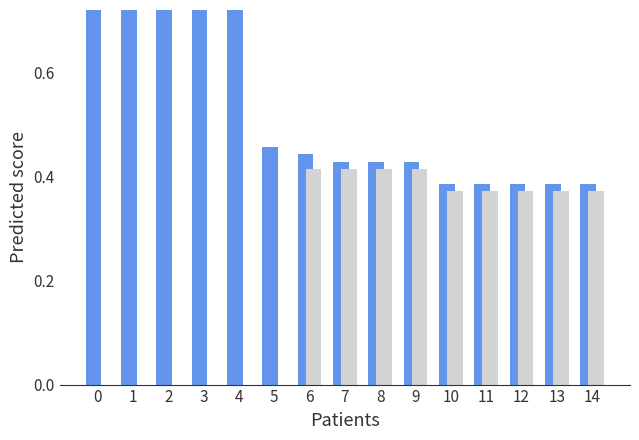

Reading left to right, transcribe all the data shown in this chart.

recent_changes: 0=1.0	1=0.9	2=0.9	3=0.9	4=0.9	5=0.5	6=0.4	7=0.4	8=0.4	9=0.4	10=0.4	11=0.4	12=0.4	13=0.4	14=0.4
failing: 0=0.0	1=0.0	2=0.0	3=0.0	4=0.0	5=0.0	6=0.4	7=0.4	8=0.4	9=0.4	10=0.4	11=0.4	12=0.4	13=0.4	14=0.4